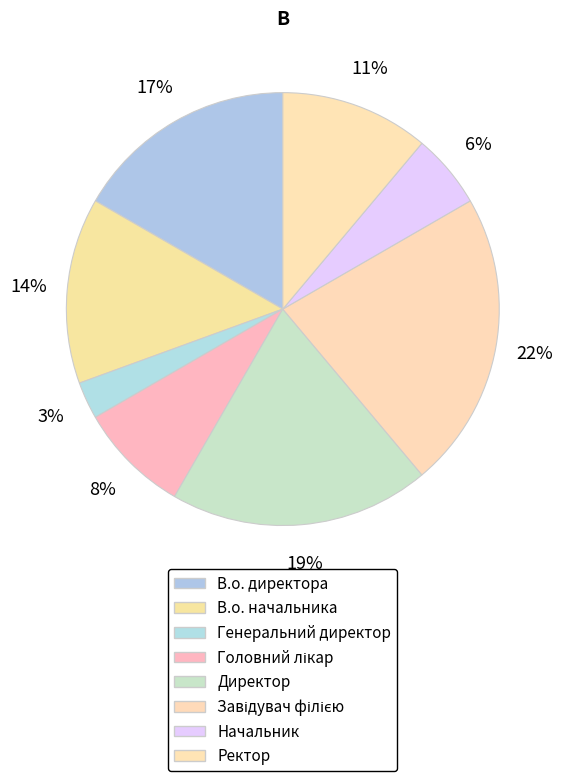

Combined, what portion of the pie is Ректор and В.о. начальника?

25.0%